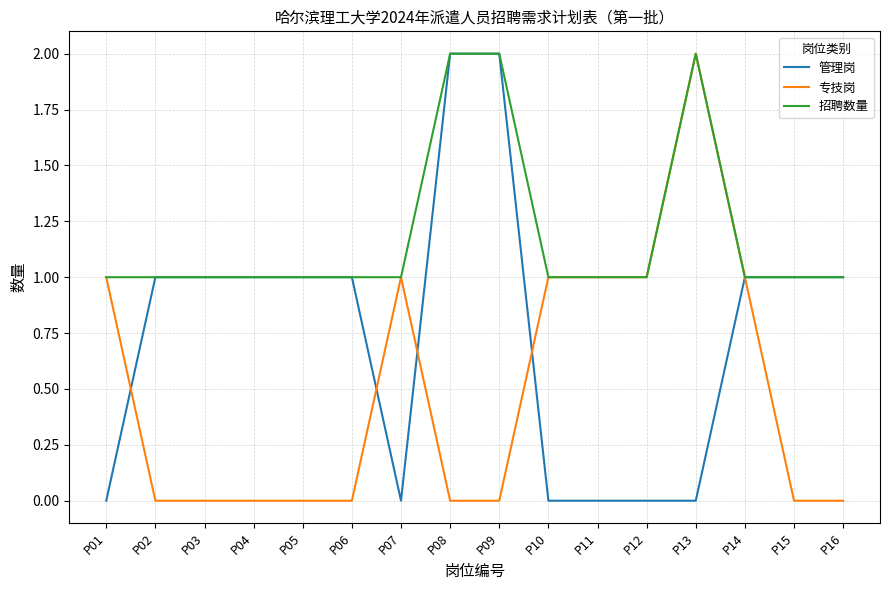

What is the difference between the maximum and minimum values in the 招聘数量 series?

1